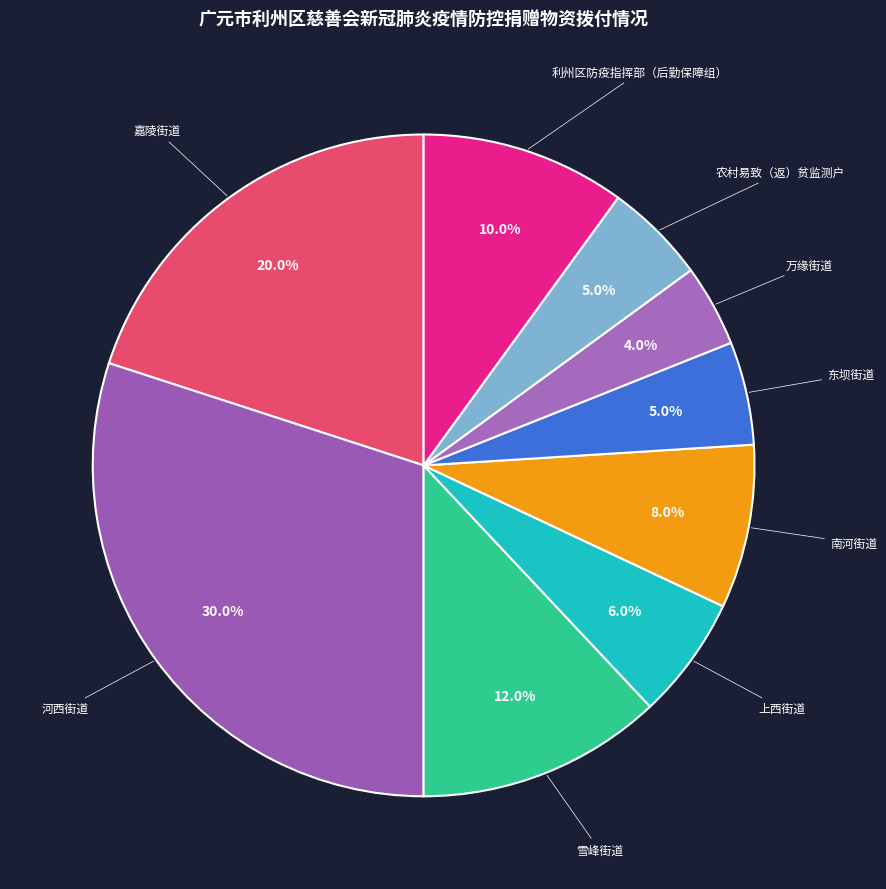

How many slices are in this pie chart?

9